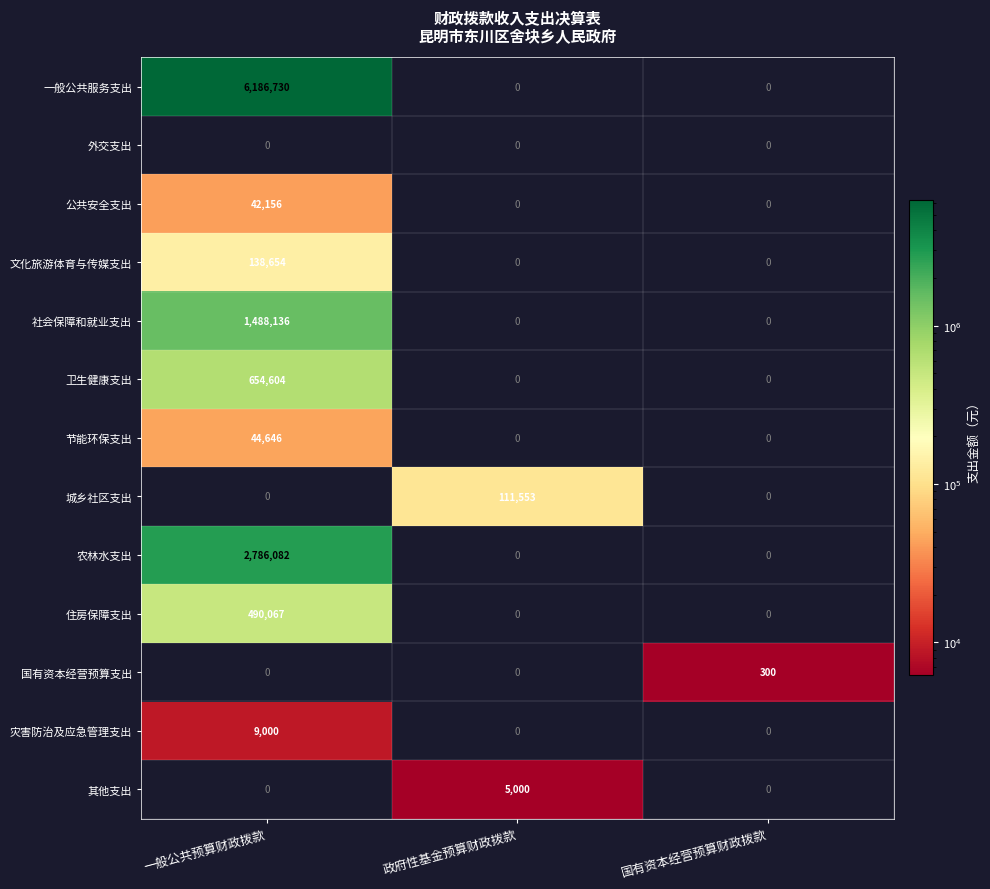

True or false: 公共安全支出 has a value of -24888 at 政府性基金预算财政拨款.

False